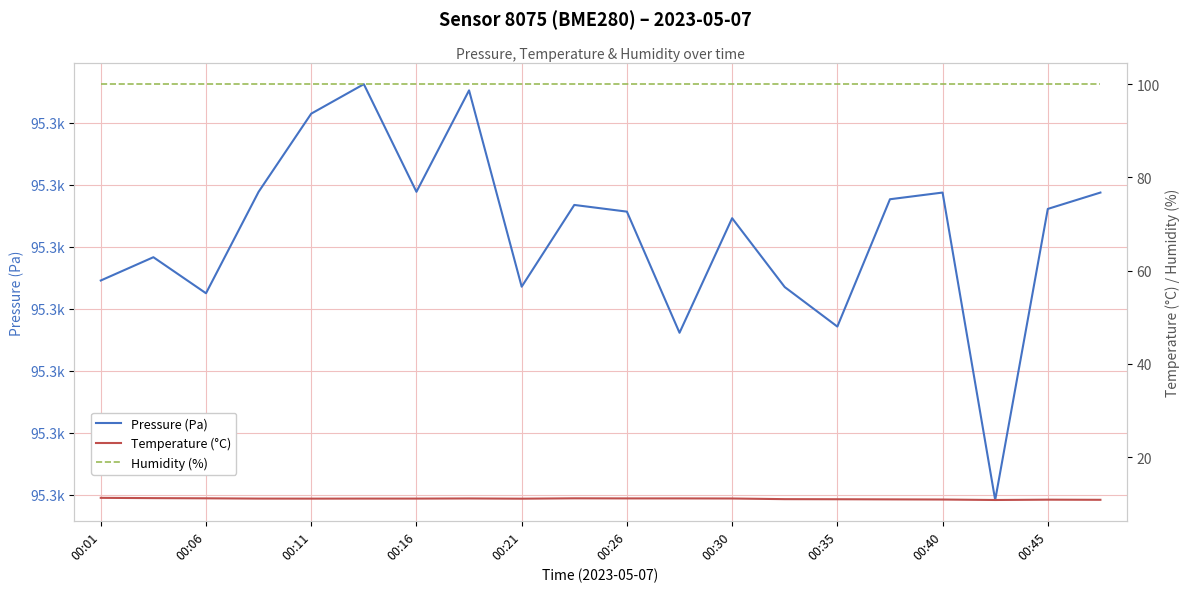

At 13, list the series in order from largest to smallest.

Pressure (Pa), Humidity (%), Temperature (°C)